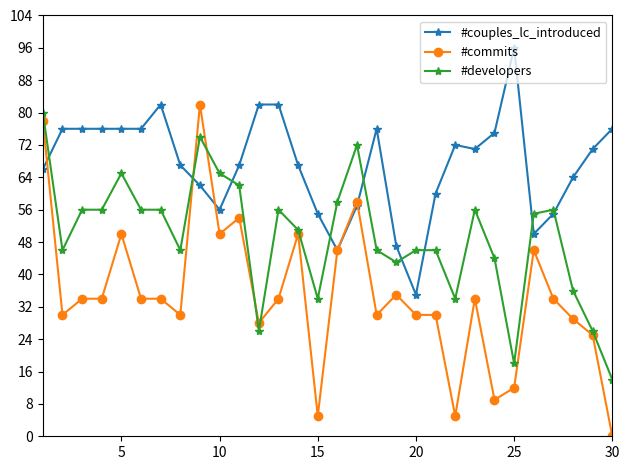

True or false: #developers has more than 2 interior local peaks.

True